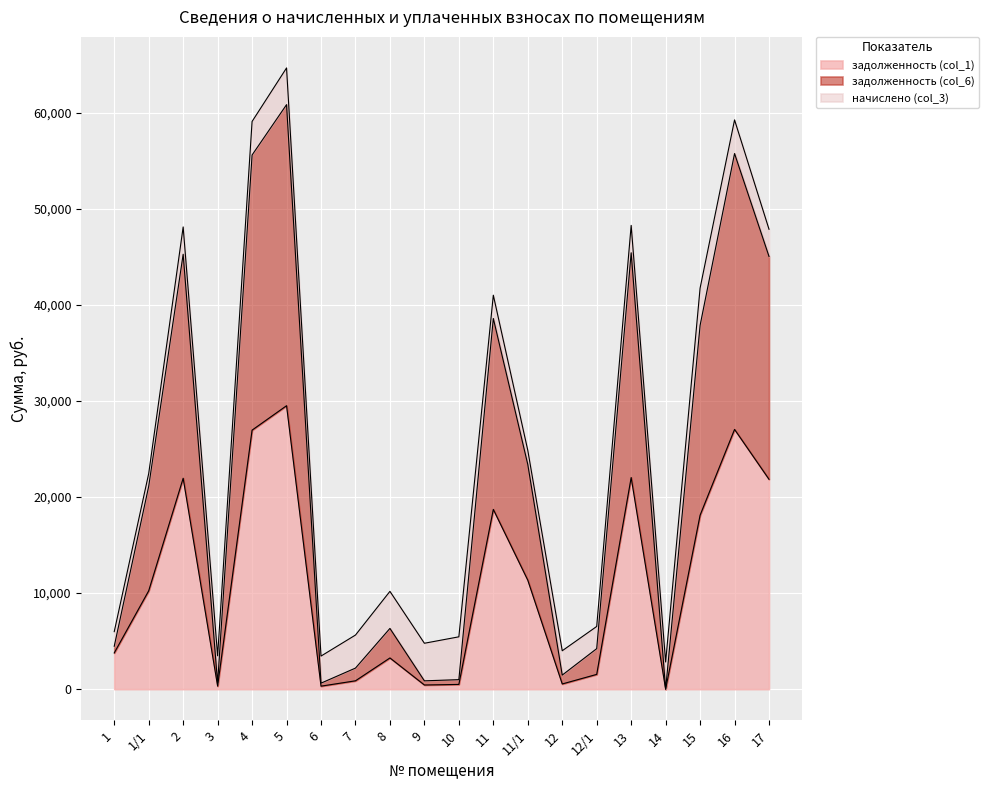

At which category is the sum across all series the highest?

5